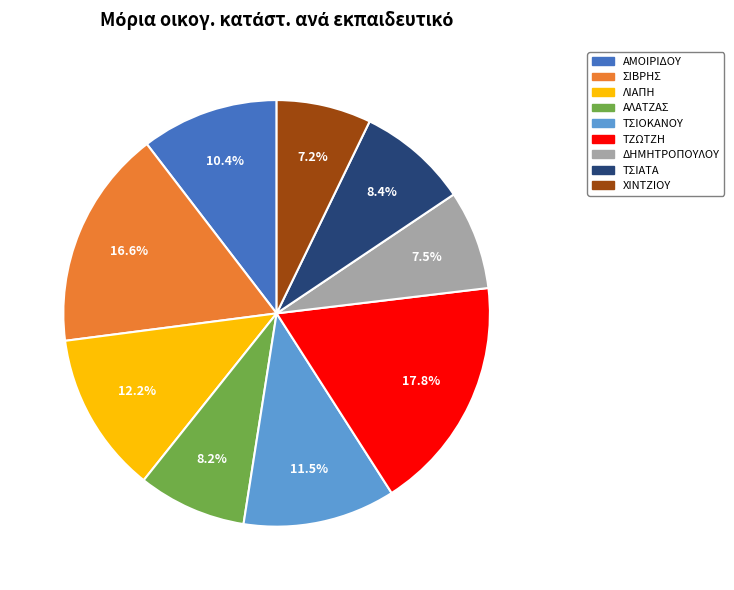

The ΤΣΙΟΚΑΝΟΥ slice represents 6% of the pie. True or false?

False